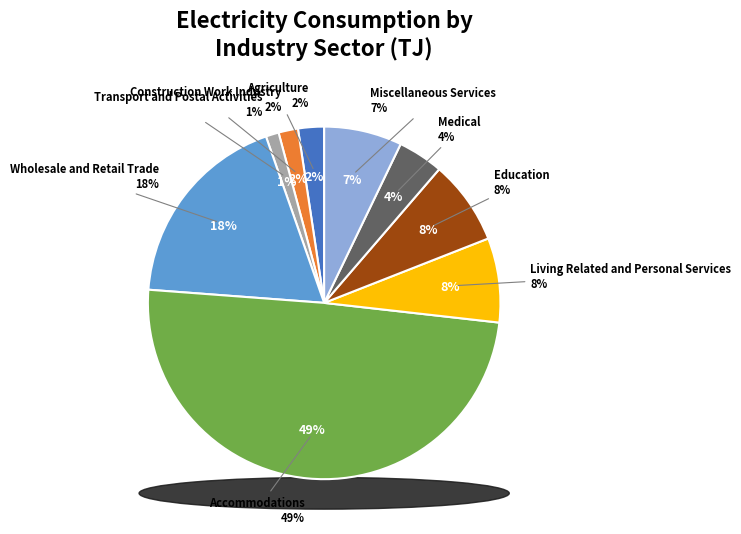

Which category has the smallest portion of the pie?

Transport and Postal Activities